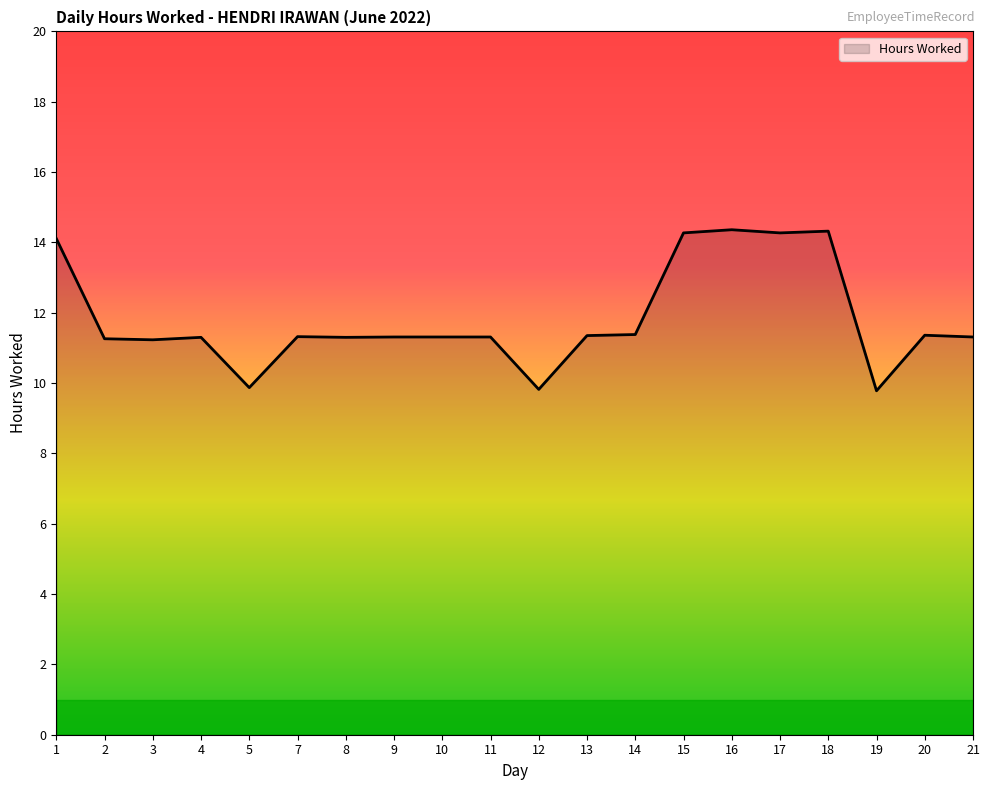

How many lines are shown in the chart?

1